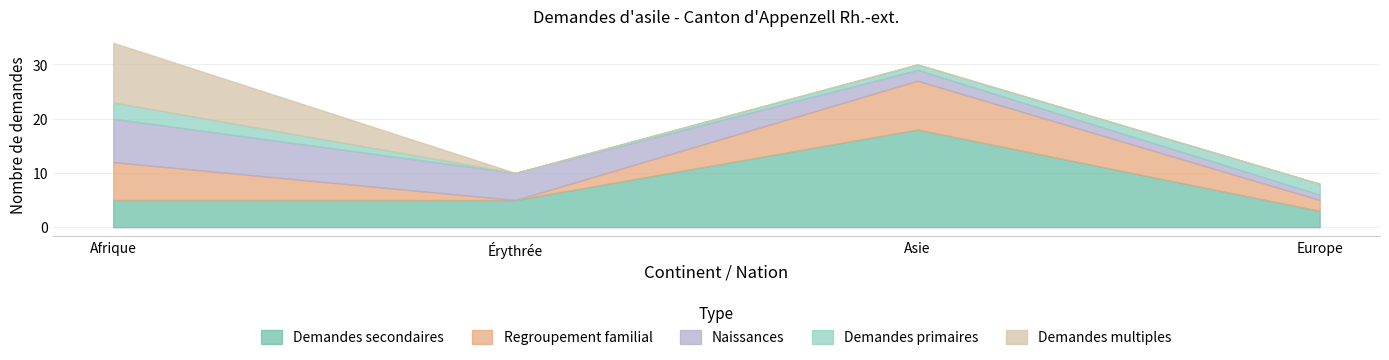

Which series has the largest range (max minus min)?

Demandes secondaires